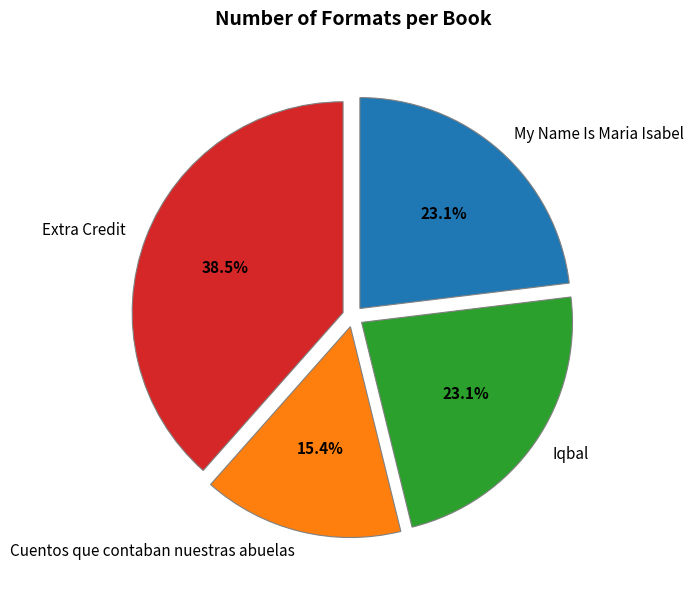

To the nearest percent, what is the difference between the Iqbal and Cuentos que contaban nuestras abuelas slice percentages?

8%